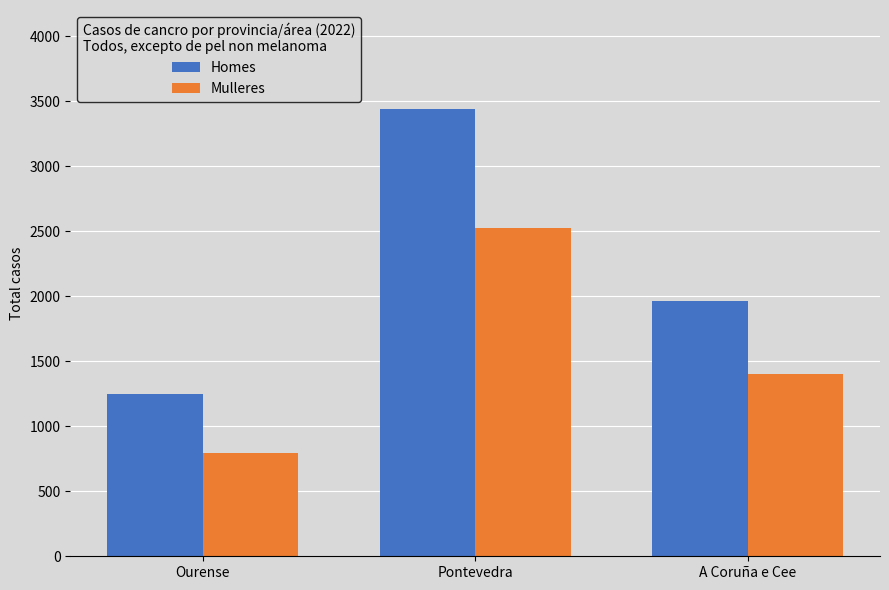

What are all the series names shown in the legend?

Homes, Mulleres